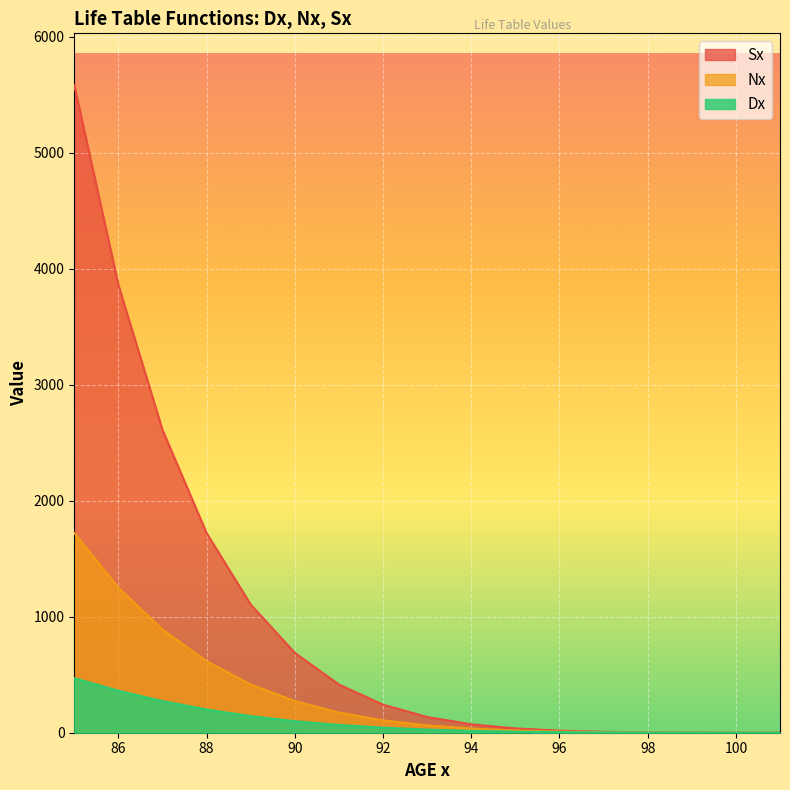

At 90, list the series in order from largest to smallest.

Sx, Nx, Dx